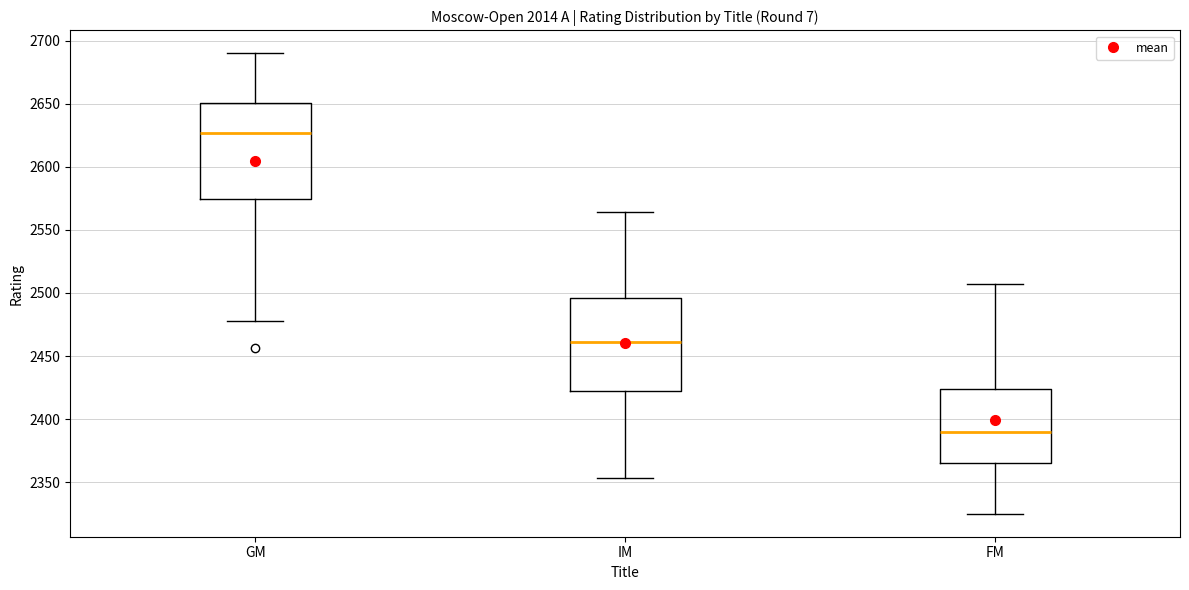

Which box has the highest median line?

GM